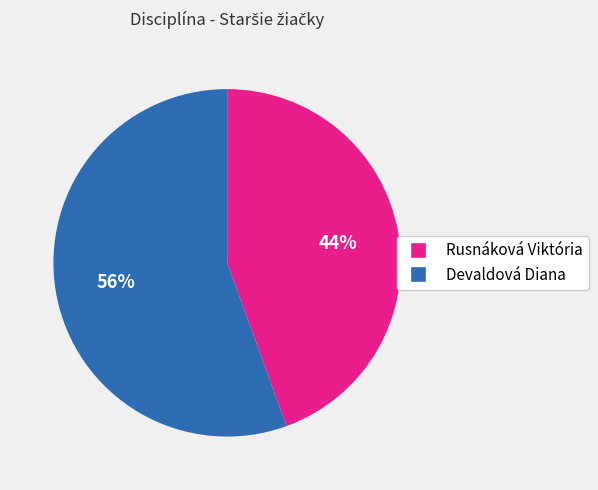

Is it true that Rusnáková Viktória is 57% of the pie?

False